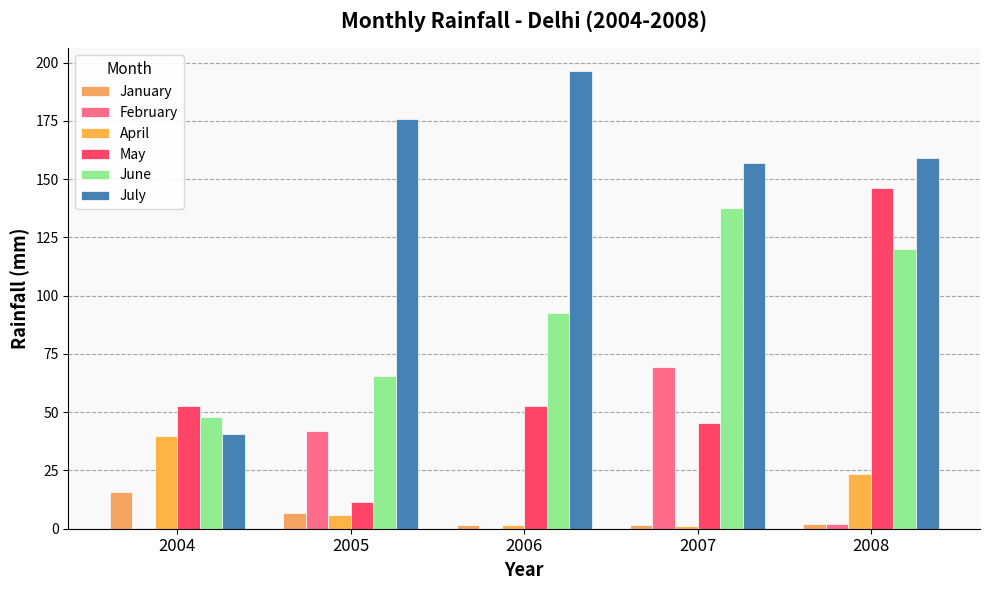

What is the difference between the maximum and second lowest values in the June series?

72.0